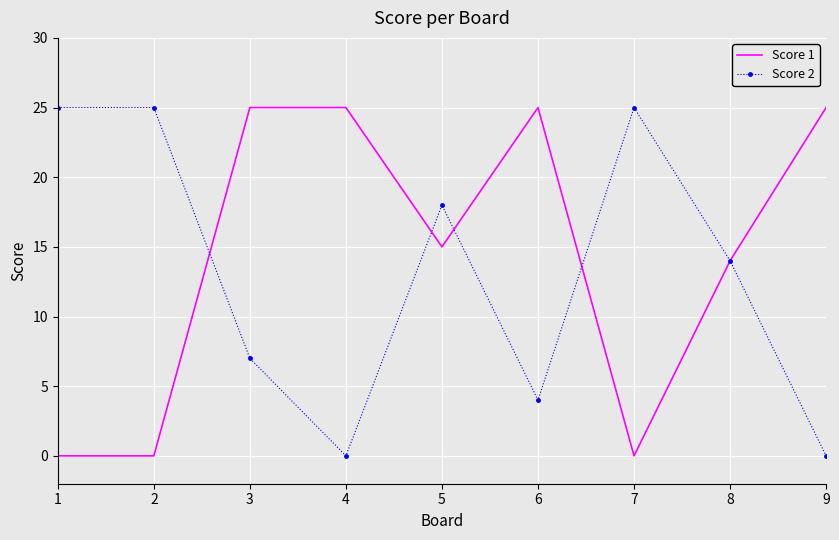

Is it true that Score 1 equals 15 at 5?

True